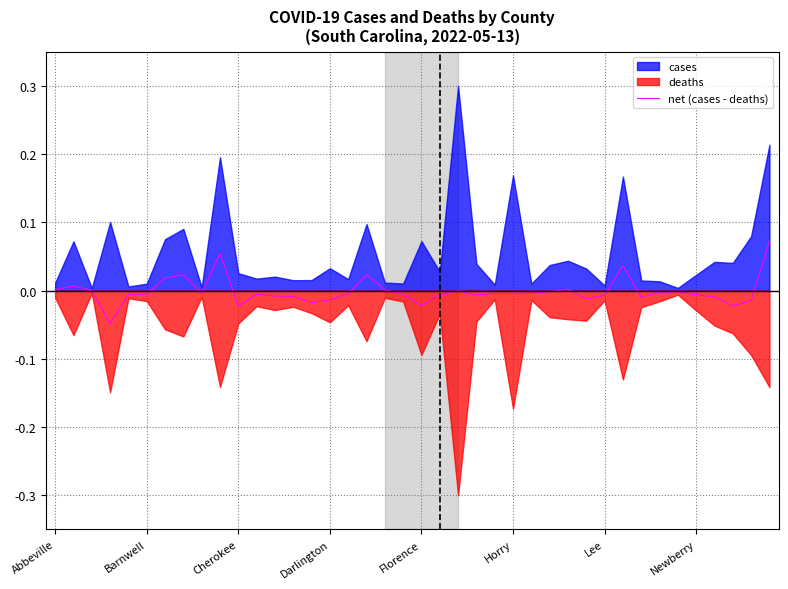

How many lines are shown in the chart?

1